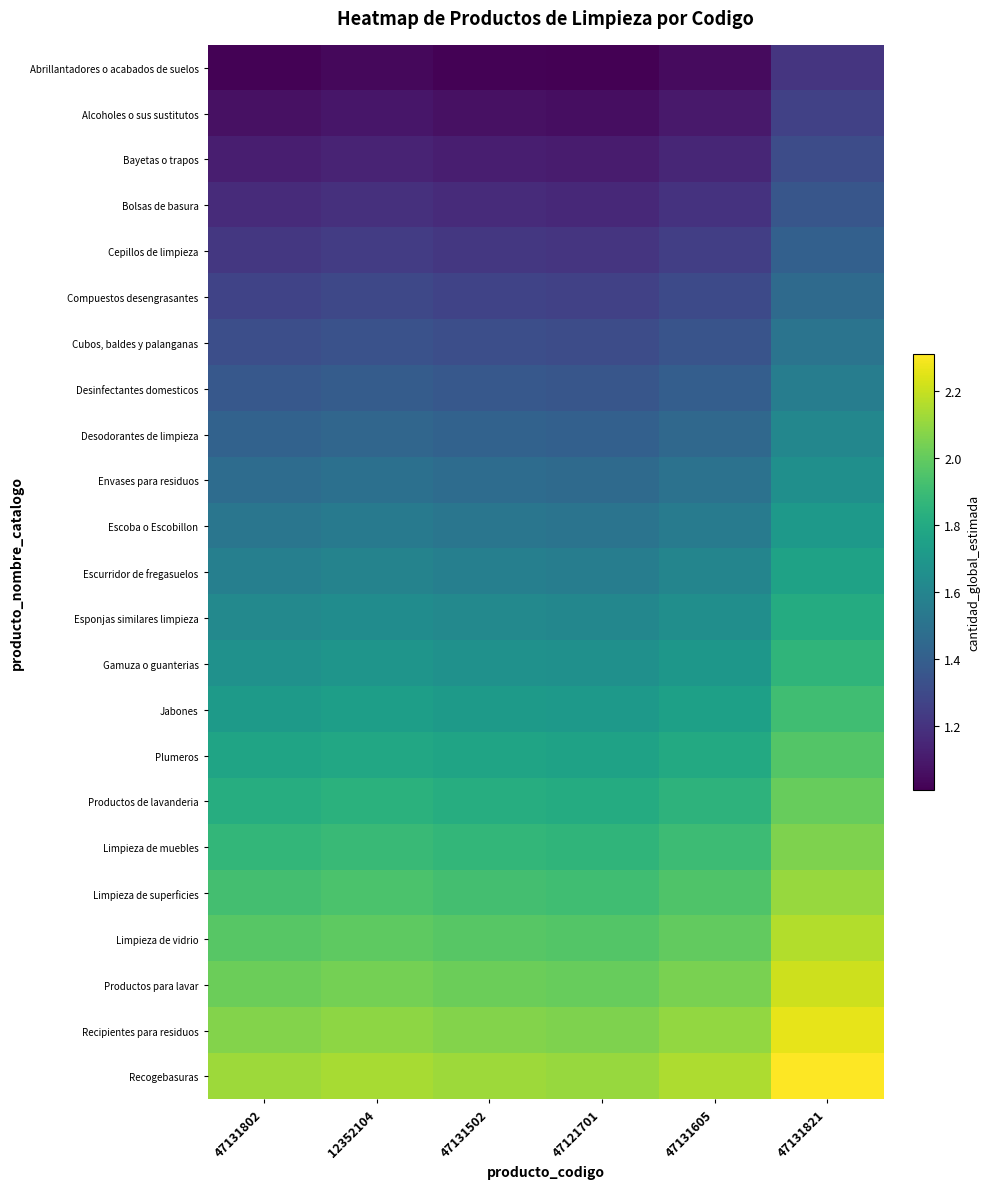

Reading right to left, transcribe all the data shown in this chart.

Abrillantadores o acabados de suelos: 47131821=1.2	47131605=1.1	47121701=1.0	47131502=1.0	12352104=1.0	47131802=1.0
Alcoholes o sus sustitutos: 47131821=1.3	47131605=1.1	47121701=1.1	47131502=1.1	12352104=1.1	47131802=1.1
Bayetas o trapos: 47131821=1.3	47131605=1.2	47121701=1.1	47131502=1.1	12352104=1.1	47131802=1.1
Bolsas de basura: 47131821=1.4	47131605=1.2	47121701=1.2	47131502=1.2	12352104=1.2	47131802=1.2
Cepillos de limpieza: 47131821=1.4	47131605=1.2	47121701=1.2	47131502=1.2	12352104=1.2	47131802=1.2
Compuestos desengrasantes: 47131821=1.5	47131605=1.3	47121701=1.3	47131502=1.3	12352104=1.3	47131802=1.3
Cubos, baldes y palanganas: 47131821=1.5	47131605=1.4	47121701=1.3	47131502=1.3	12352104=1.3	47131802=1.3
Desinfectantes domesticos: 47131821=1.6	47131605=1.4	47121701=1.4	47131502=1.4	12352104=1.4	47131802=1.4
Desodorantes de limpieza: 47131821=1.6	47131605=1.5	47121701=1.4	47131502=1.4	12352104=1.4	47131802=1.4
Envases para residuos: 47131821=1.7	47131605=1.5	47121701=1.5	47131502=1.5	12352104=1.5	47131802=1.5
Escoba o Escobillon: 47131821=1.7	47131605=1.6	47121701=1.5	47131502=1.5	12352104=1.5	47131802=1.5
Escurridor de fregasuelos: 47131821=1.8	47131605=1.6	47121701=1.6	47131502=1.6	12352104=1.6	47131802=1.6
Esponjas similares limpieza: 47131821=1.8	47131605=1.7	47121701=1.6	47131502=1.6	12352104=1.6	47131802=1.6
Gamuza o guanterias: 47131821=1.9	47131605=1.7	47121701=1.7	47131502=1.7	12352104=1.7	47131802=1.7
Jabones: 47131821=1.9	47131605=1.8	47121701=1.7	47131502=1.7	12352104=1.7	47131802=1.7
Plumeros: 47131821=2.0	47131605=1.8	47121701=1.8	47131502=1.8	12352104=1.8	47131802=1.8
Productos de lavanderia: 47131821=2.0	47131605=1.9	47121701=1.8	47131502=1.8	12352104=1.8	47131802=1.8
Limpieza de muebles: 47131821=2.1	47131605=1.9	47121701=1.9	47131502=1.9	12352104=1.9	47131802=1.9
Limpieza de superficies: 47131821=2.1	47131605=2.0	47121701=1.9	47131502=1.9	12352104=1.9	47131802=1.9
Limpieza de vidrio: 47131821=2.2	47131605=2.0	47121701=2.0	47131502=2.0	12352104=2.0	47131802=2.0
Productos para lavar: 47131821=2.2	47131605=2.0	47121701=2.0	47131502=2.0	12352104=2.0	47131802=2.0
Recipientes para residuos: 47131821=2.3	47131605=2.1	47121701=2.1	47131502=2.1	12352104=2.1	47131802=2.1
Recogebasuras: 47131821=2.3	47131605=2.2	47121701=2.1	47131502=2.1	12352104=2.1	47131802=2.1